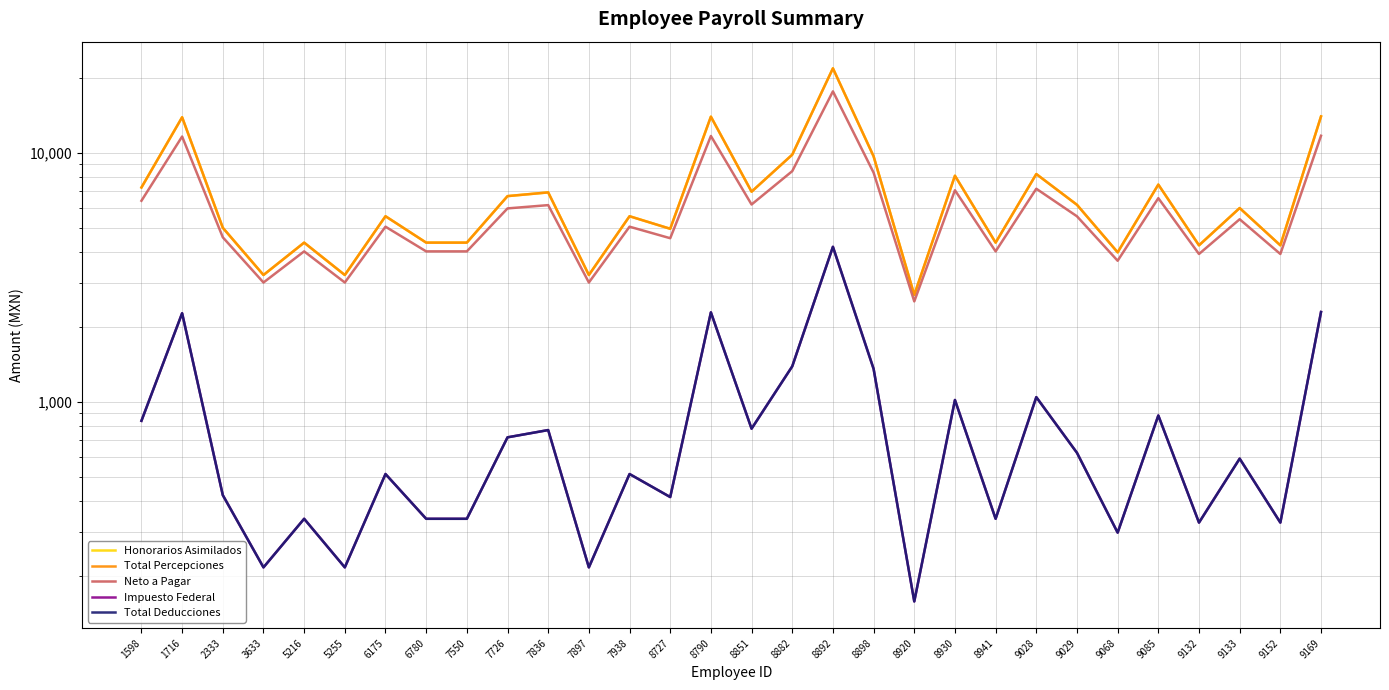

At which category does Honorarios Asimilados reach its first local valley?

3633